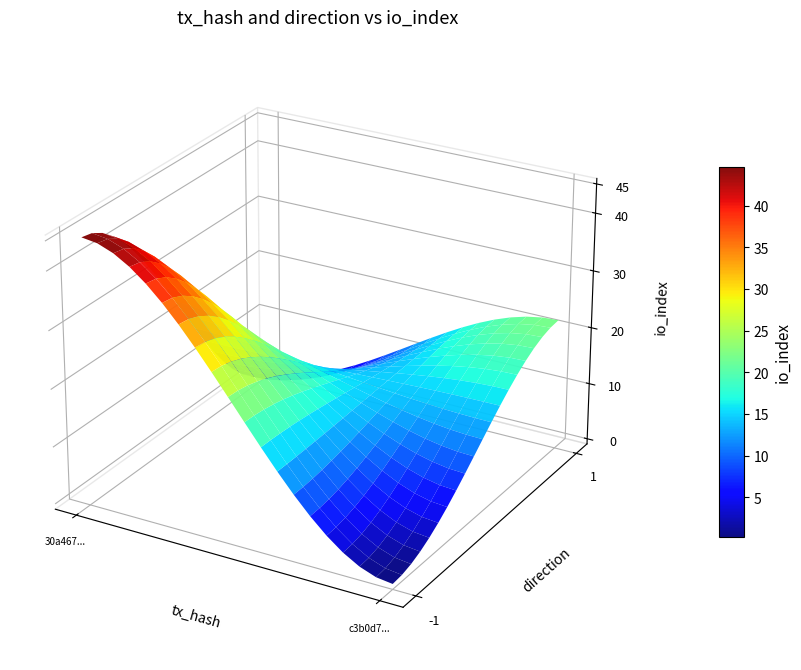

List the labels in order of c3b0d75c98655e824db92cfe089fc91c3e31000 value, largest first.

io_index, direction